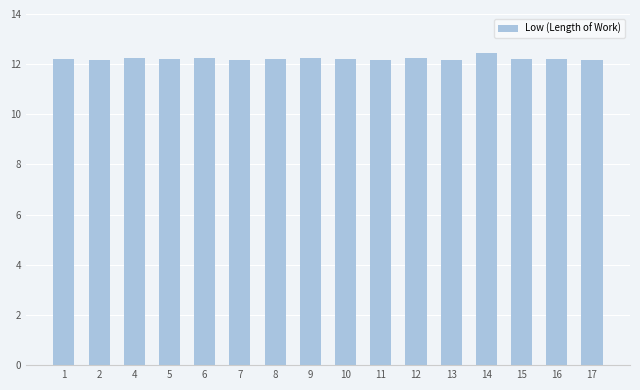

Count the values in the range 12 to 13.

16